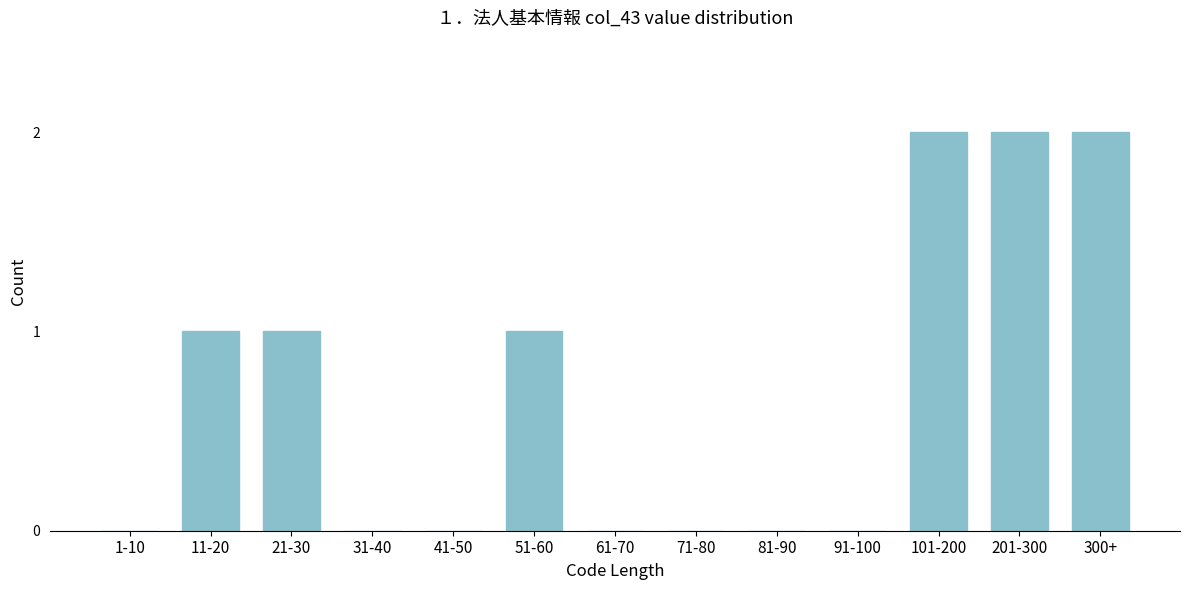

Reading left to right, what are all the values shown in this chart?

1-10=0	11-20=1	21-30=1	31-40=0	41-50=0	51-60=1	61-70=0	71-80=0	81-90=0	91-100=0	101-200=2	201-300=2	300+=2